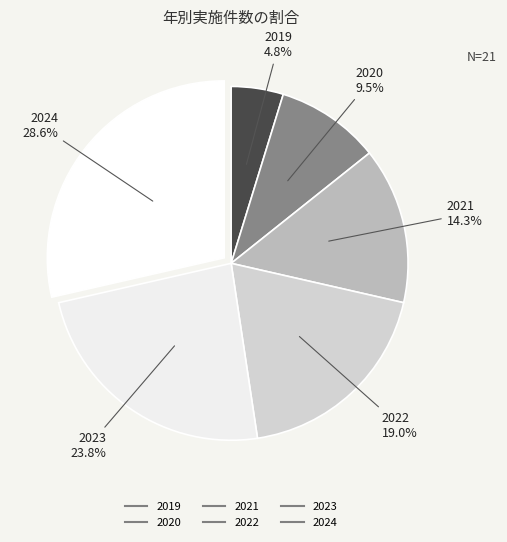

To the nearest percent, what percentage of the pie is 2022?

19%